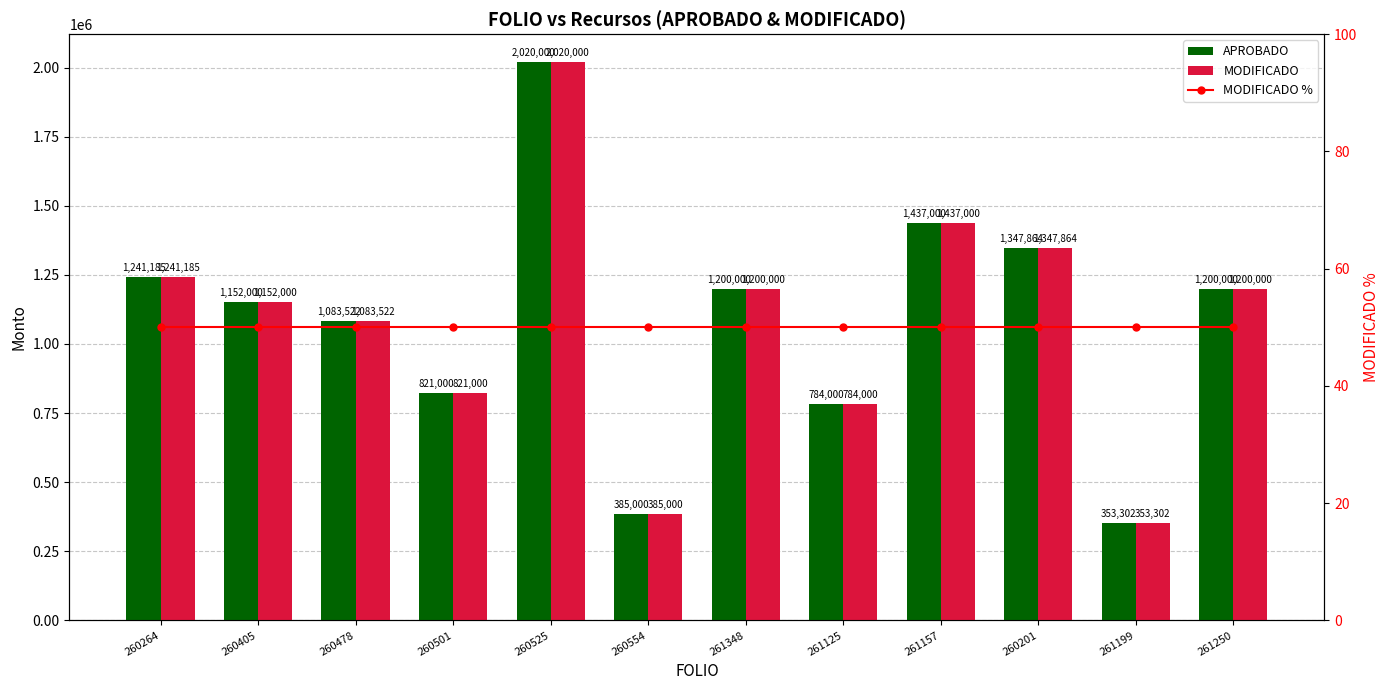

Is it true that MODIFICADO % equals 50.0 at 261348?

True